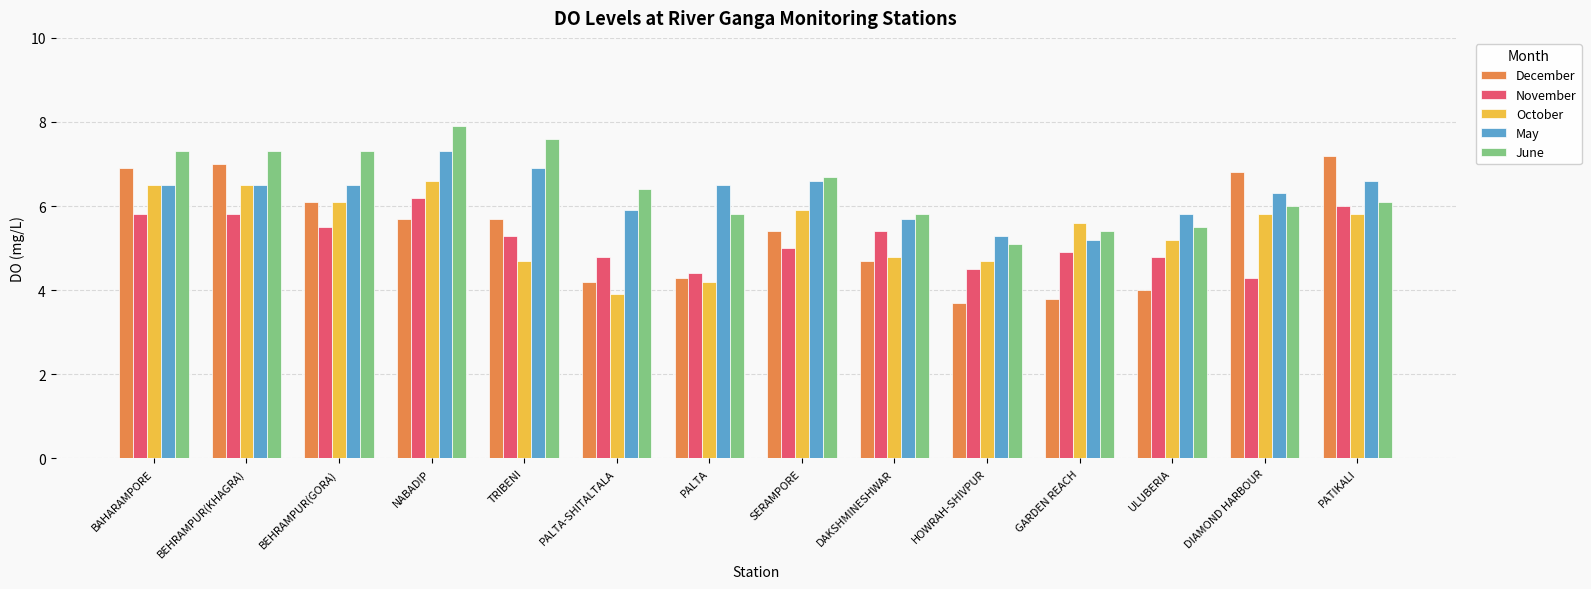

How many data points does each series have?

14